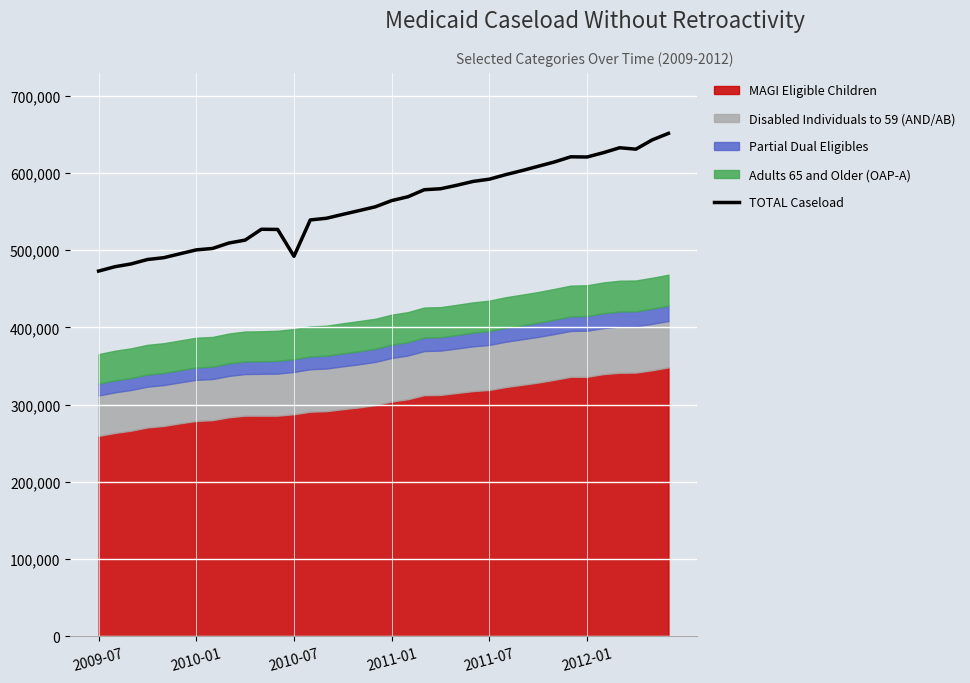

What is the maximum value for TOTAL Caseload?

651122